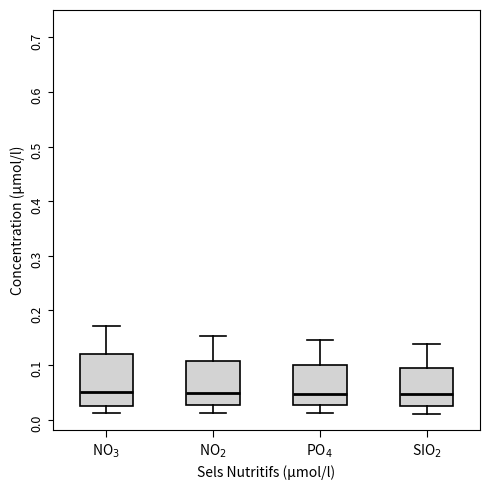

Reading left to right, transcribe this box plot: for each box, give where its median line is, the range the box spans, and where its two whiskers end, as read against the y-axis. The values are not printed on the chart, so give them approximately, as read against the axis.

NO$_3$: median 0.05, box 0.03 to 0.12, whiskers 0.01 to 0.17
NO$_2$: median 0.05, box 0.03 to 0.11, whiskers 0.01 to 0.15
PO$_4$: median 0.05, box 0.03 to 0.10, whiskers 0.01 to 0.15
SIO$_2$: median 0.05, box 0.03 to 0.09, whiskers 0.01 to 0.14